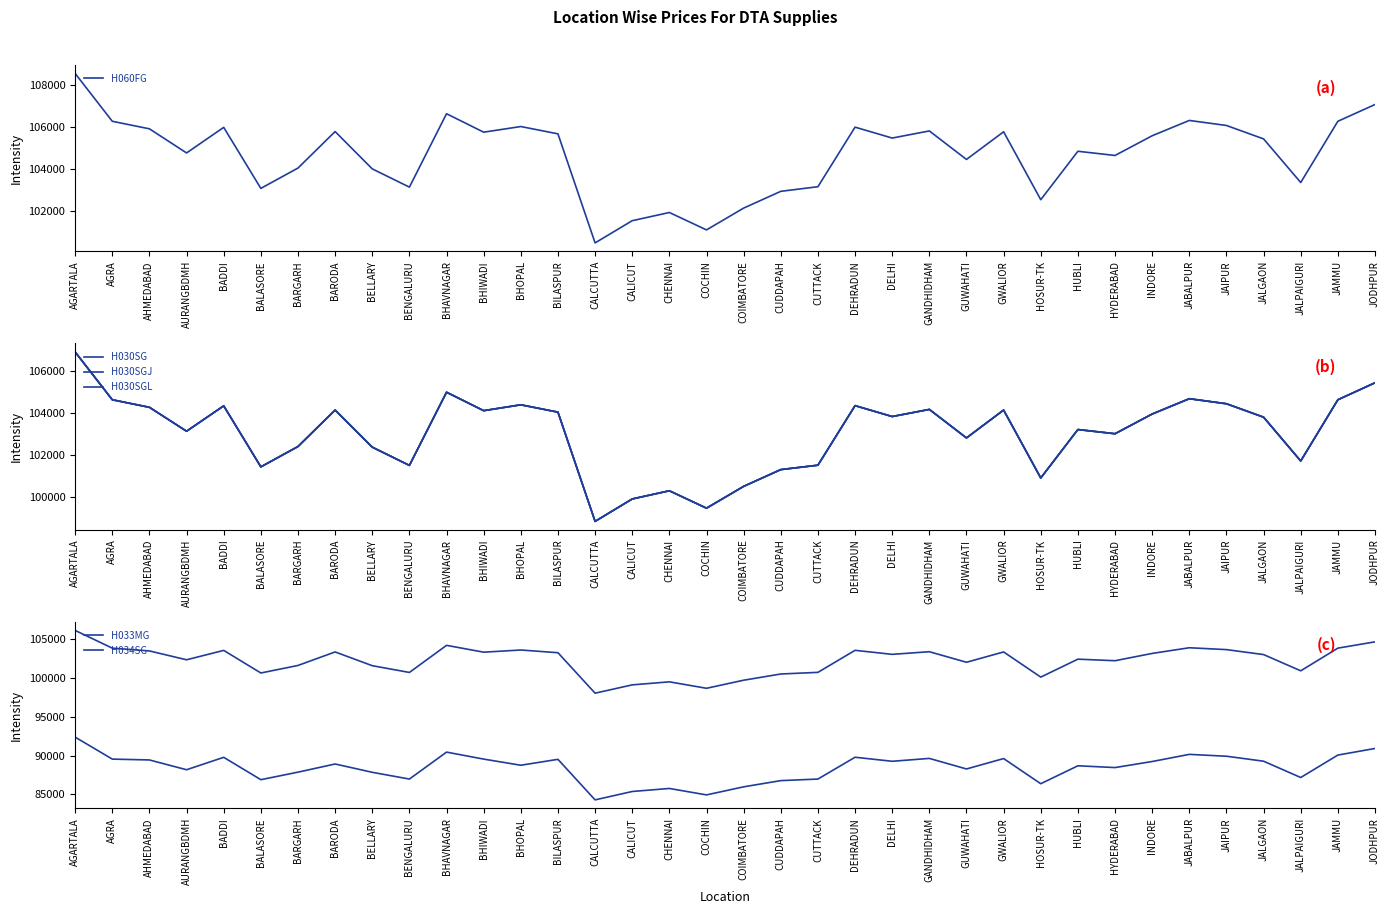

What position from the right is HOSUR-TK?

10